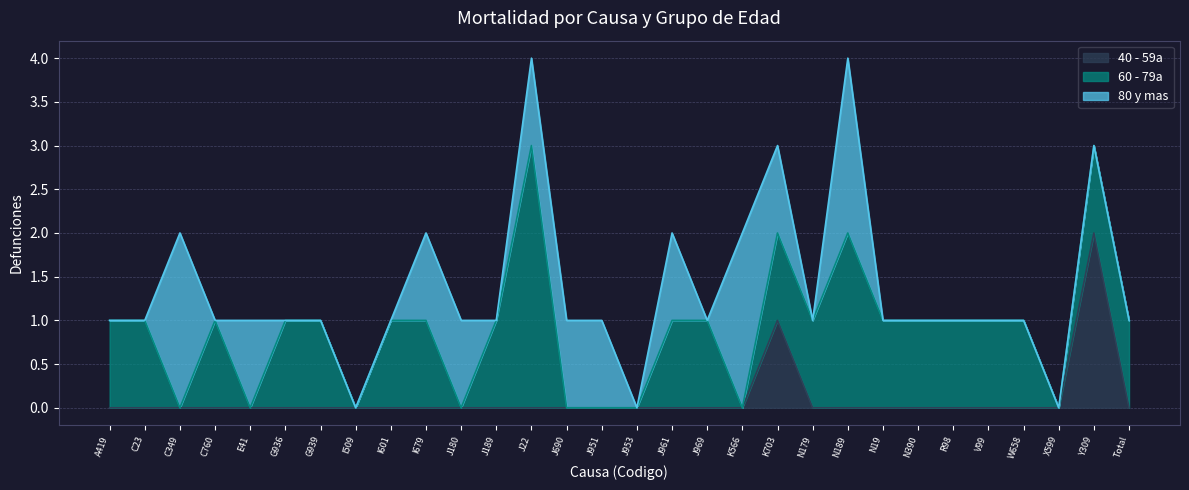

The value of 40 - 59a at V99 is 1. True or false?

False